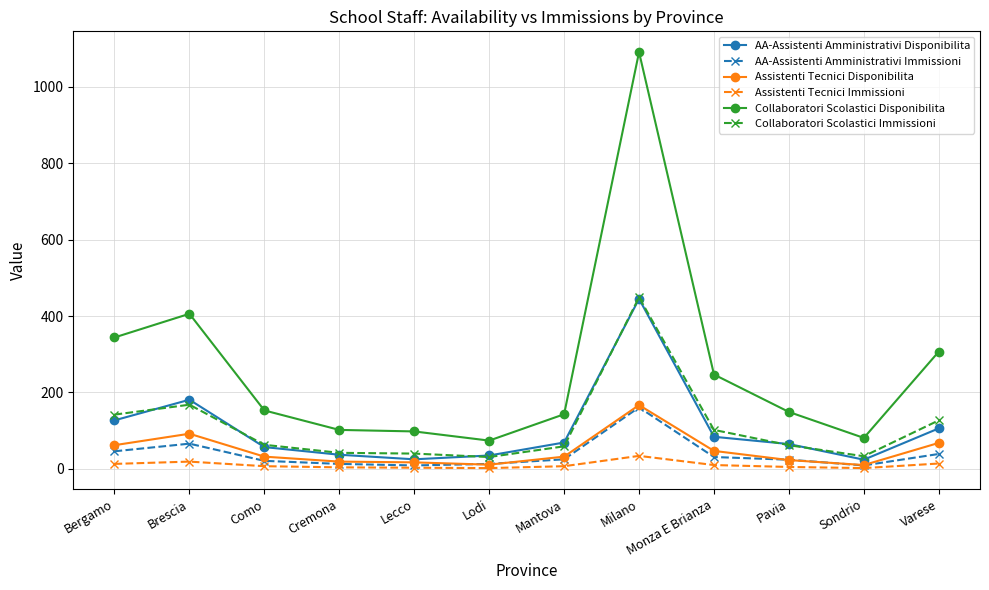

At which category is the sum across all series the highest?

Milano